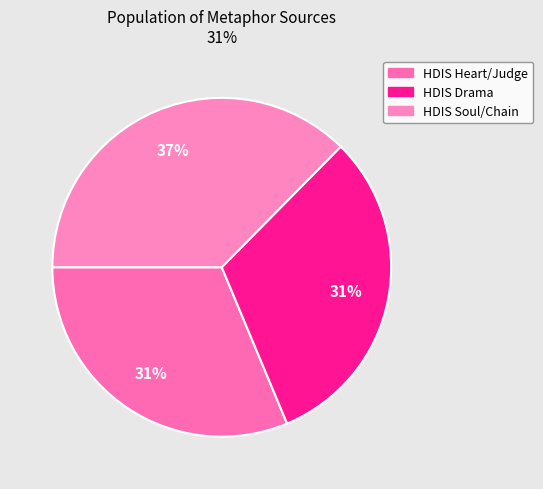

Rank the categories by value from lowest to highest.

Searching "heart" and "judge" in HDIS, Searching in HDIS (Drama), Searching "soul" and "chain" in HDIS